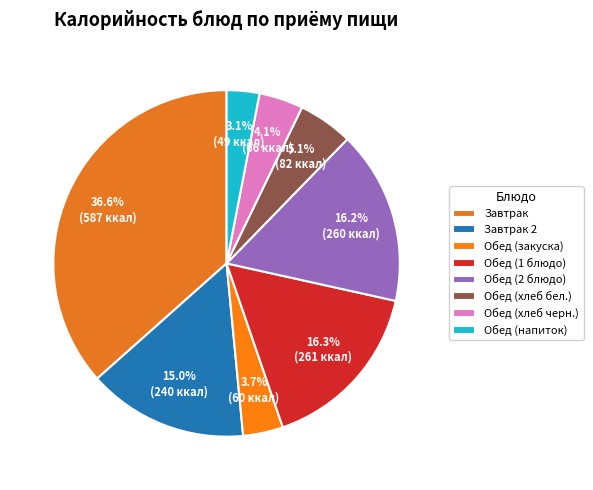

How many segments does this pie chart have?

8